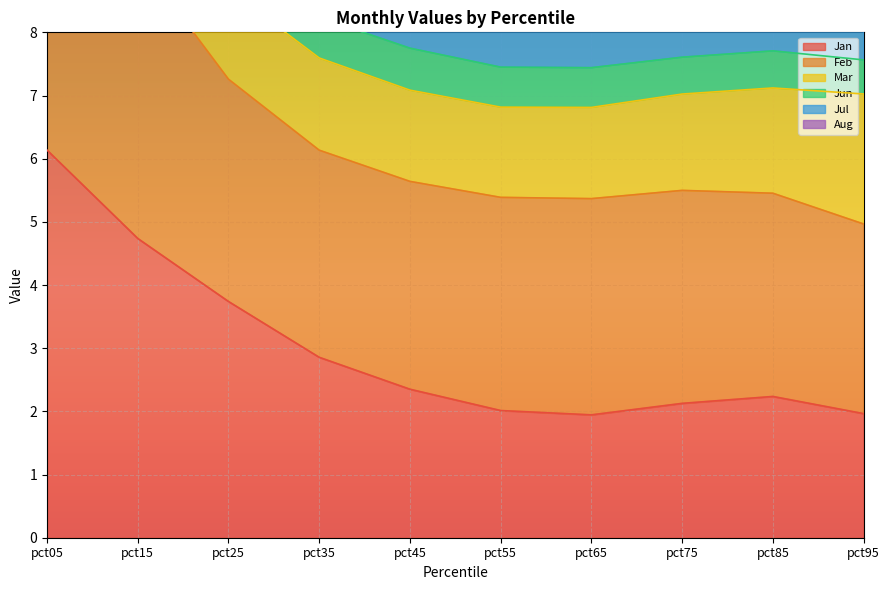

True or false: Jul and Jun intersect in this chart.

False